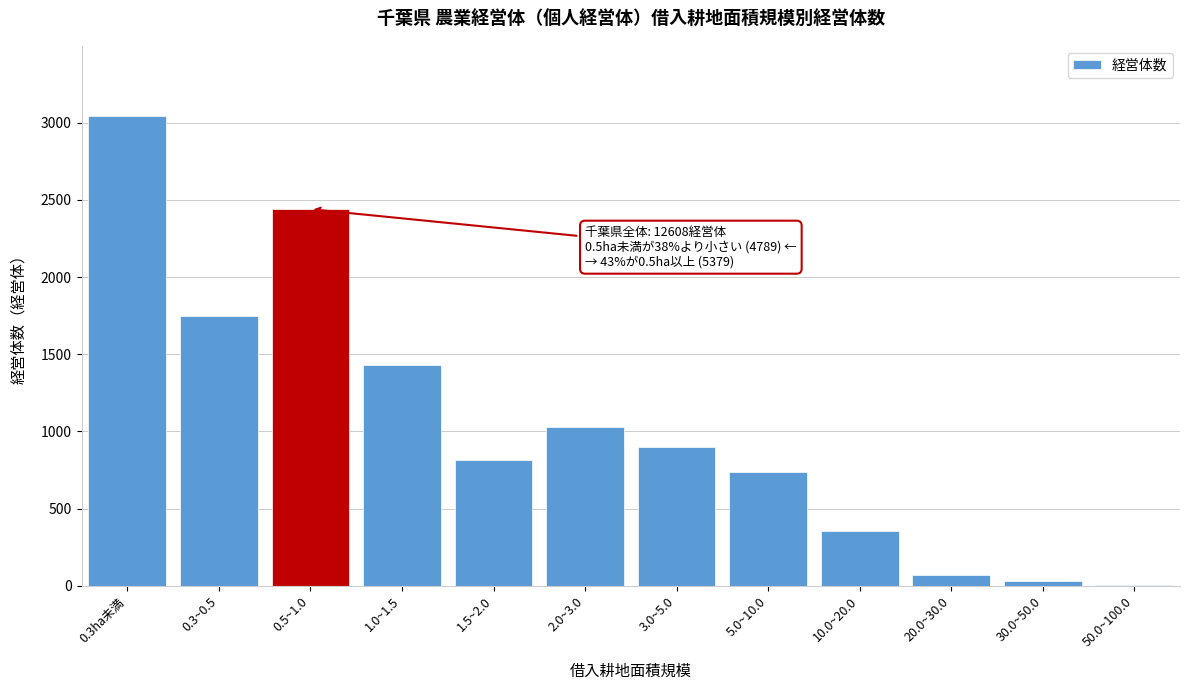

Reading left to right, extract all data points from this chart.

0.3ha未満=3042	0.3~0.5=1747	0.5~1.0=2440	1.0~1.5=1433	1.5~2.0=818	2.0~3.0=1028	3.0~5.0=899	5.0~10.0=736	10.0~20.0=357	20.0~30.0=73	30.0~50.0=31	50.0~100.0=4